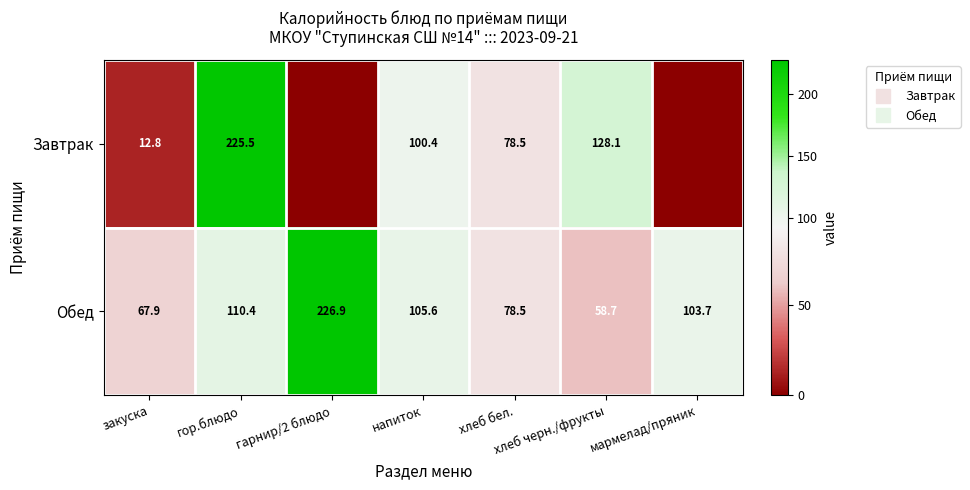

What is the total value across all series at закуска?

80.7